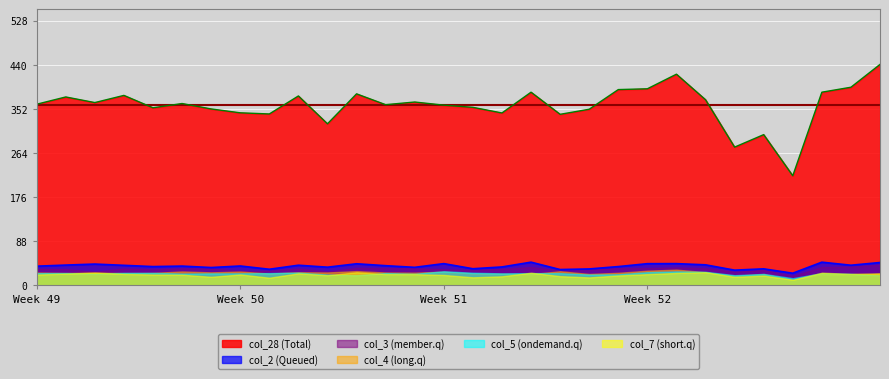

True or false: col_2 and col_3 intersect in this chart.

False